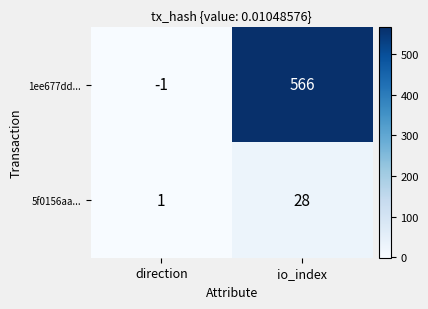

At which label does 5f0156aa... reach its peak?

io_index